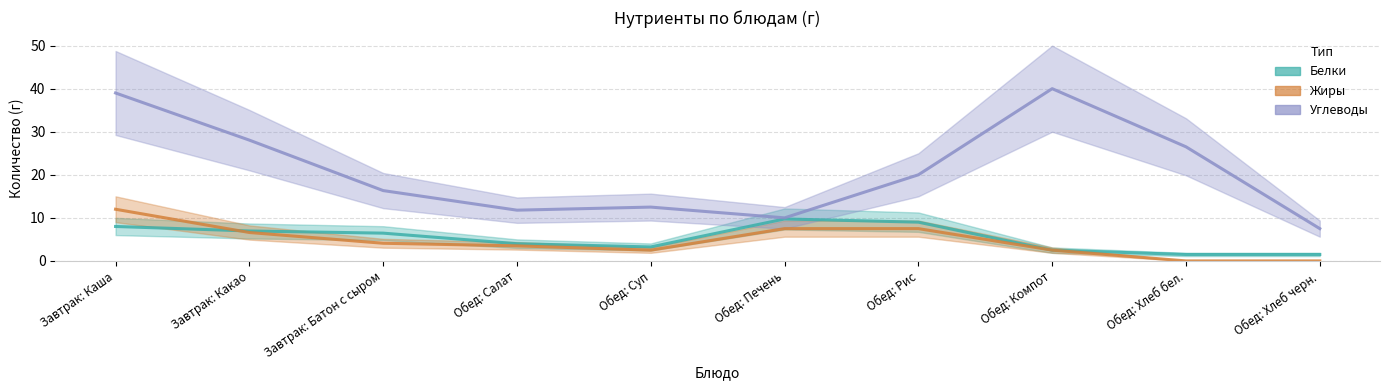

What position from the left is Обед: Хлеб черн.?

10